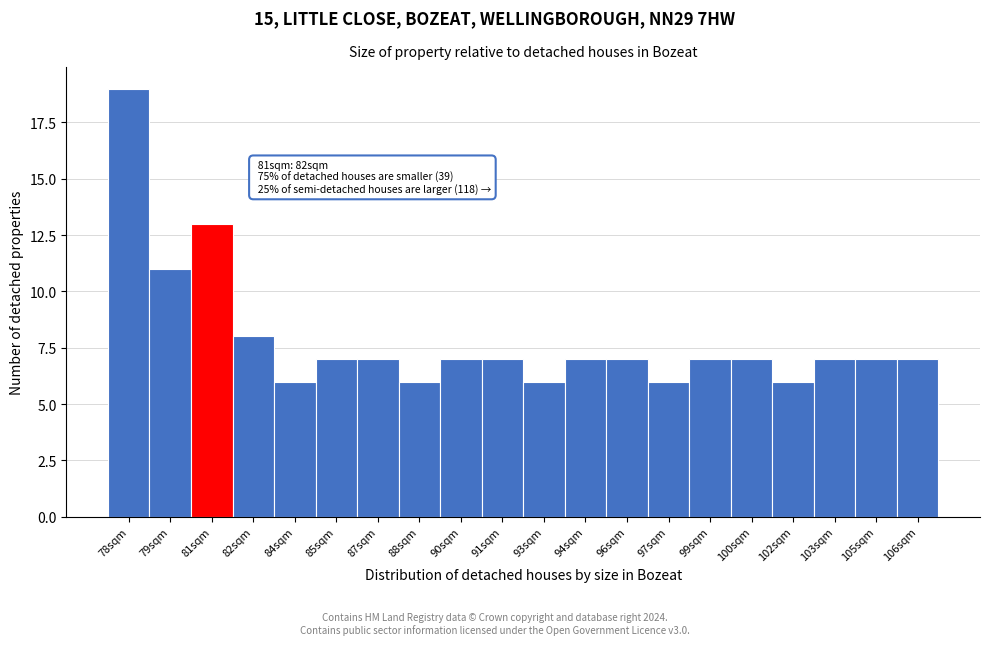

Reading left to right, extract all data points from this chart.

19	11	13	8	6	7	7	6	7	7	6	7	7	6	7	7	6	7	7	7